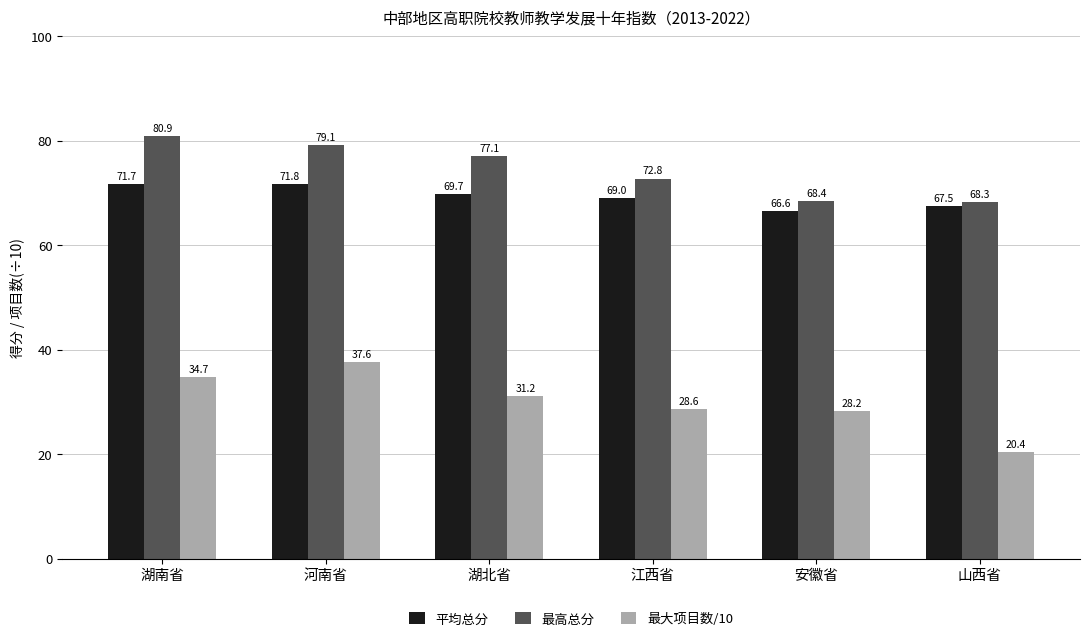

What is the total value across all series at 河南省?

188.5